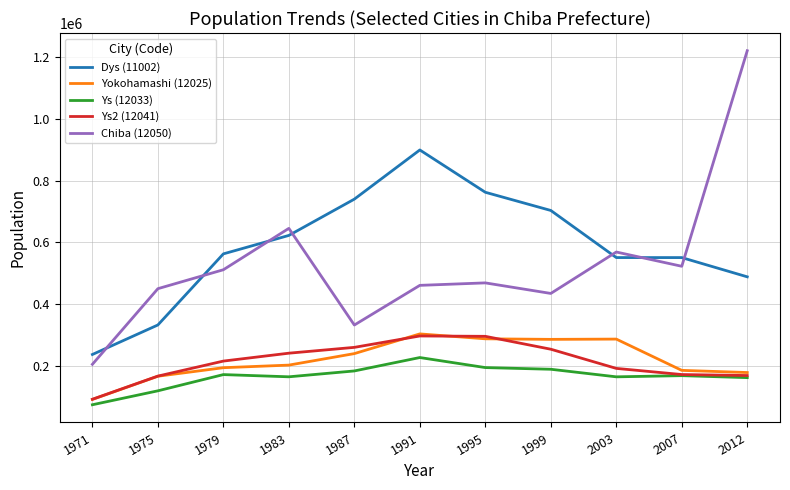

What is the spread (max minus min) of values at 1983?

481125